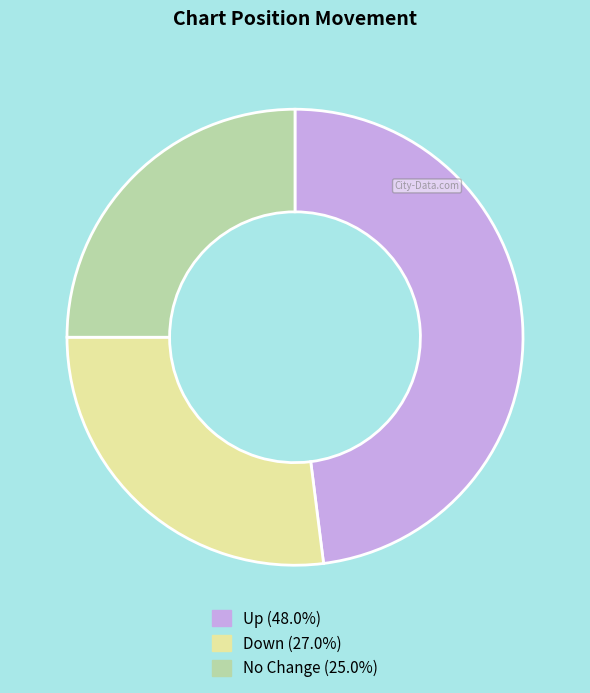

Is there any slice that represents more than half of the pie?

No